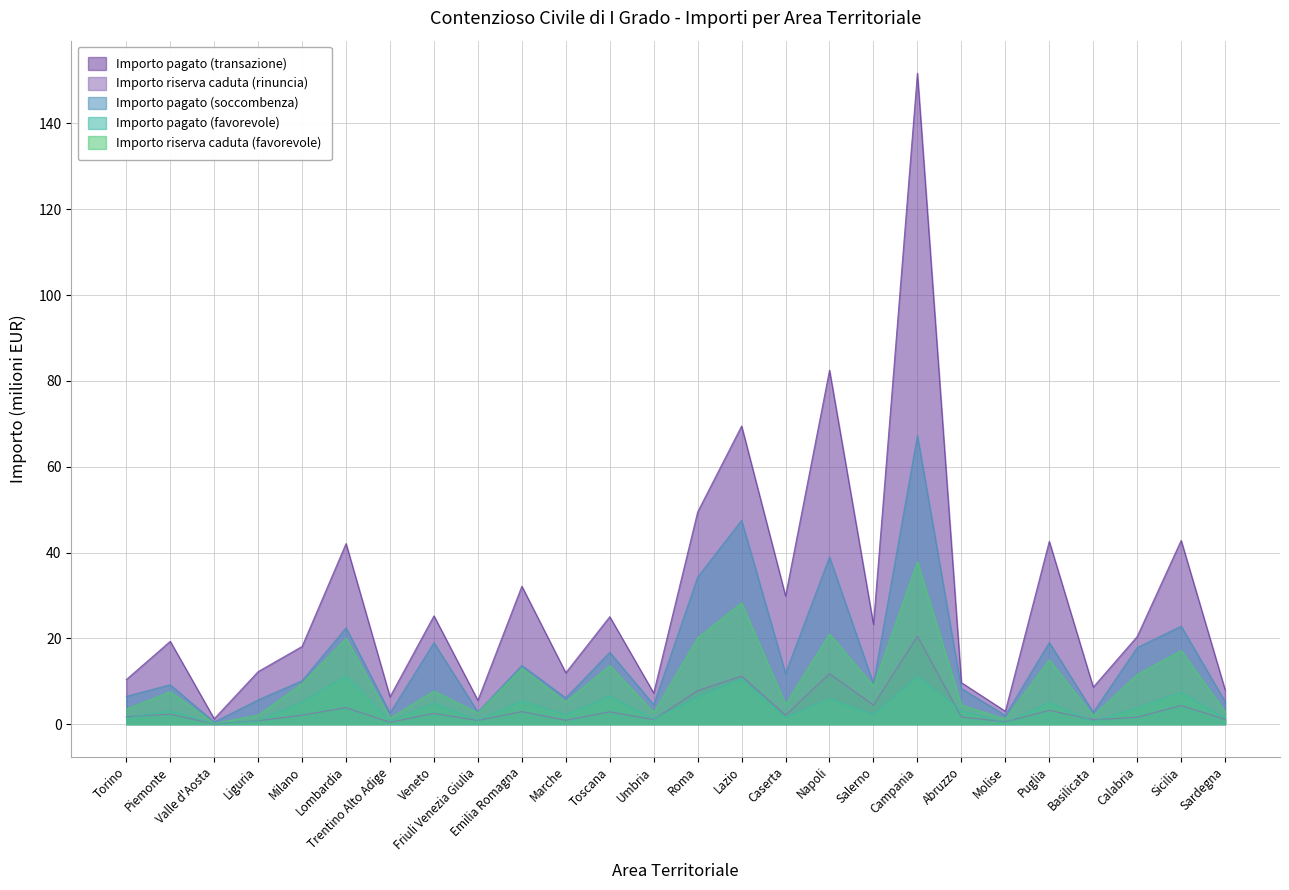

Which category has the highest value across all series?

Campania